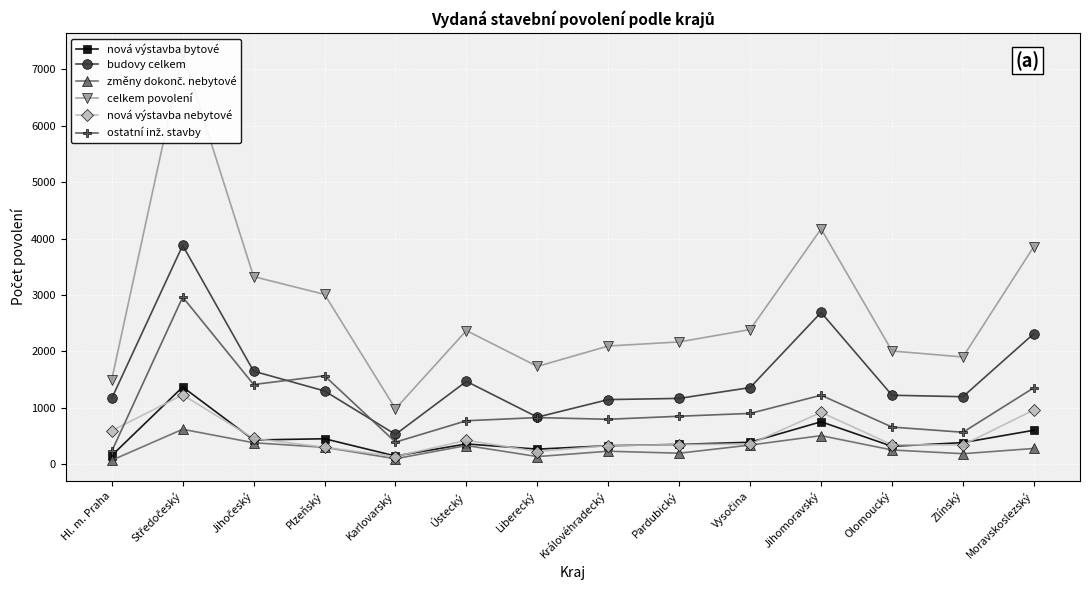

Read the budovy celkem value at Zlínský, to the nearest 50.

1200